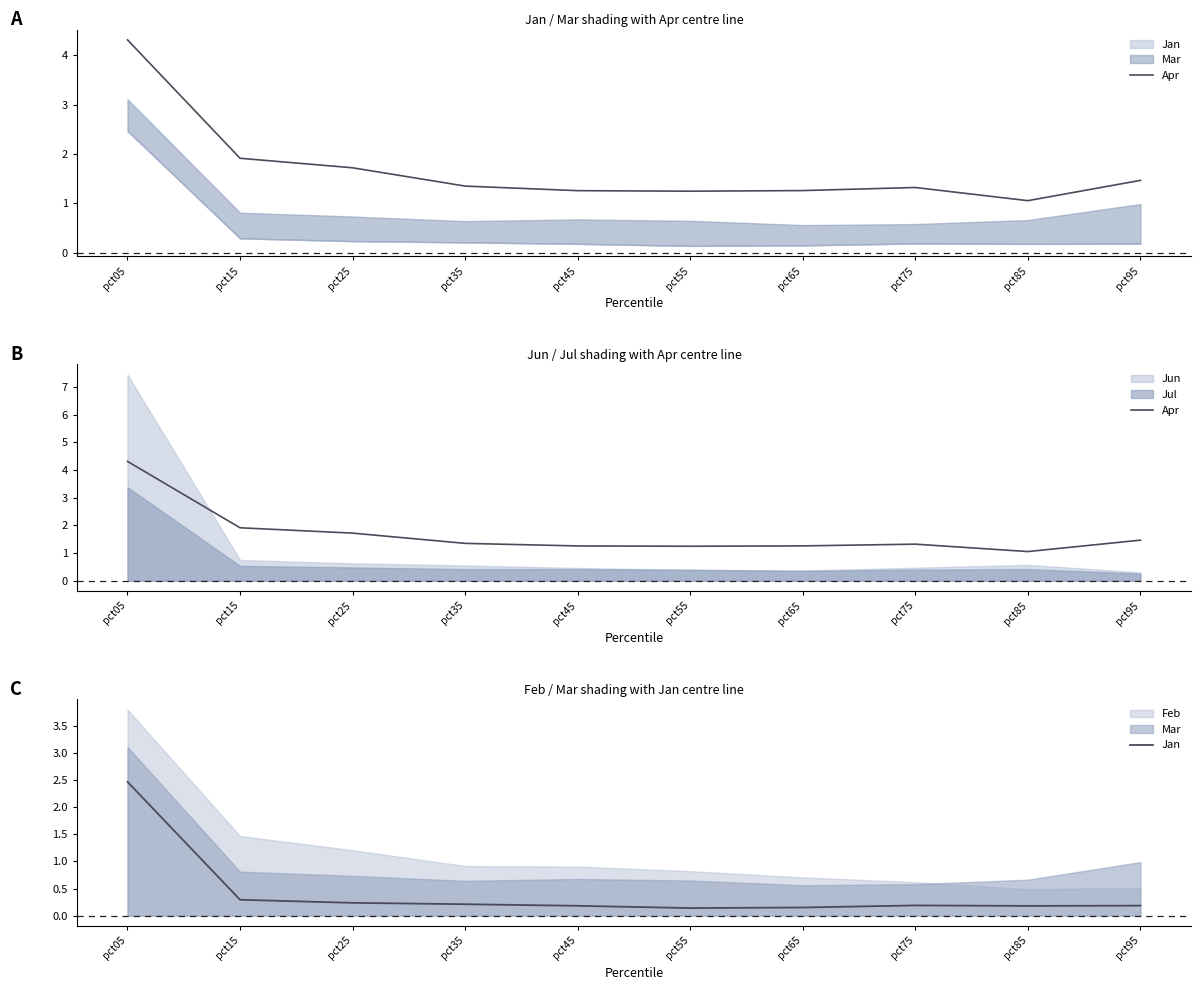

Which series has the largest total across all categories?

Apr